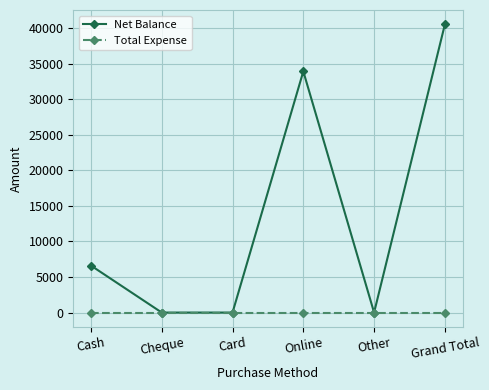

Reading right to left, transcribe all the data shown in this chart.

Net Balance: Grand Total=40500	Other=0	Online=33900	Card=0	Cheque=0	Cash=6600
Total Expense: Grand Total=0	Other=0	Online=0	Card=0	Cheque=0	Cash=0